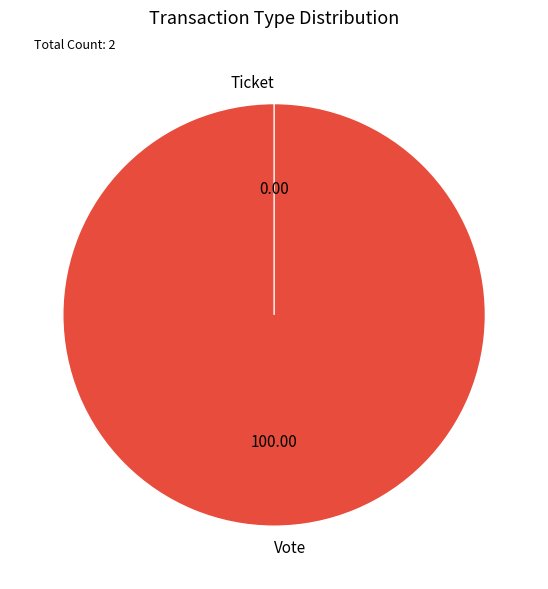

True or false: Vote accounts for 100% of the total.

True